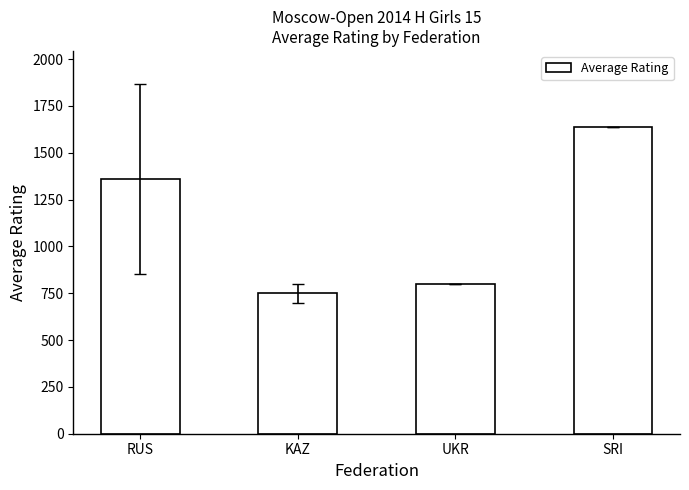

What is the difference between the maximum and minimum values?

885